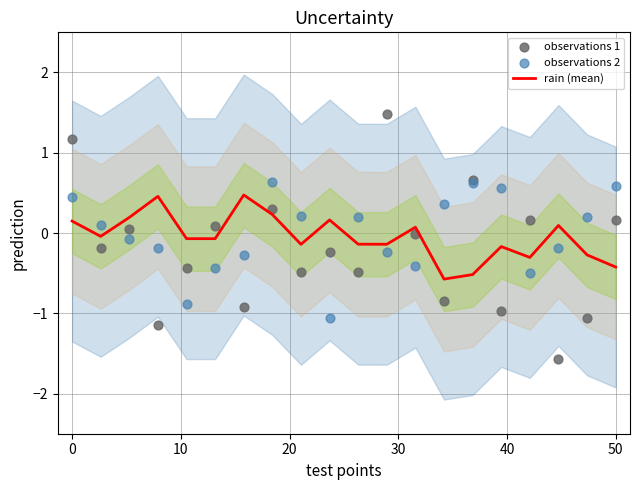

Which series has the largest total across all categories?

observations 2